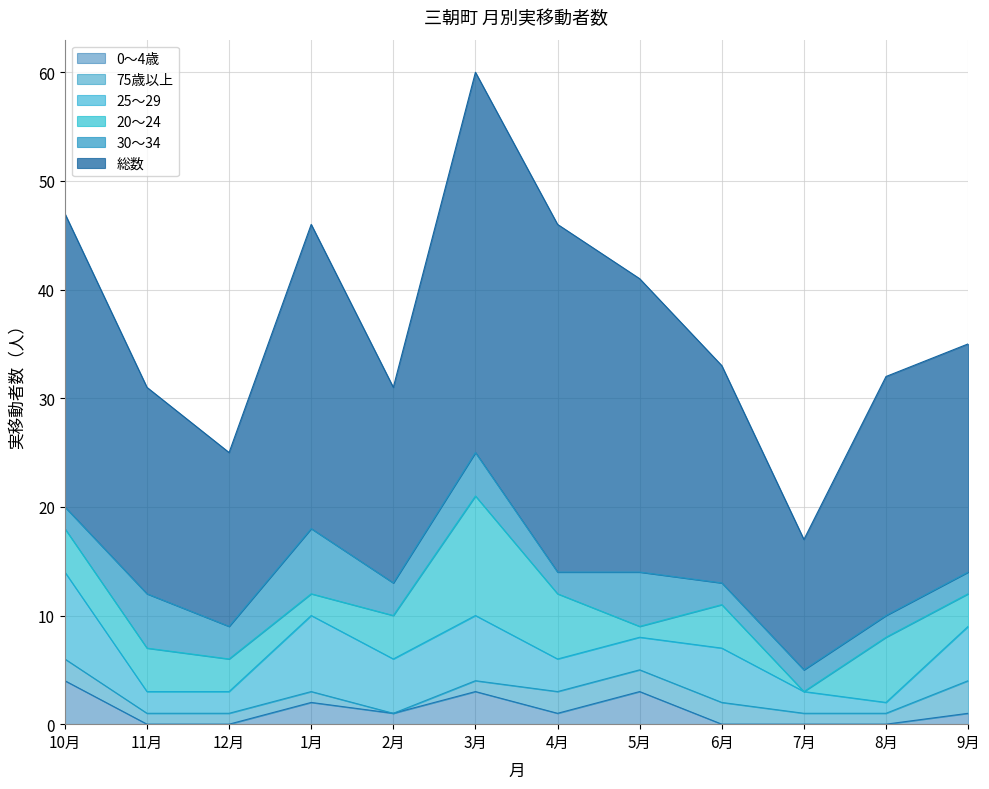

The value of 20～24 at 8月 is 3. True or false?

False